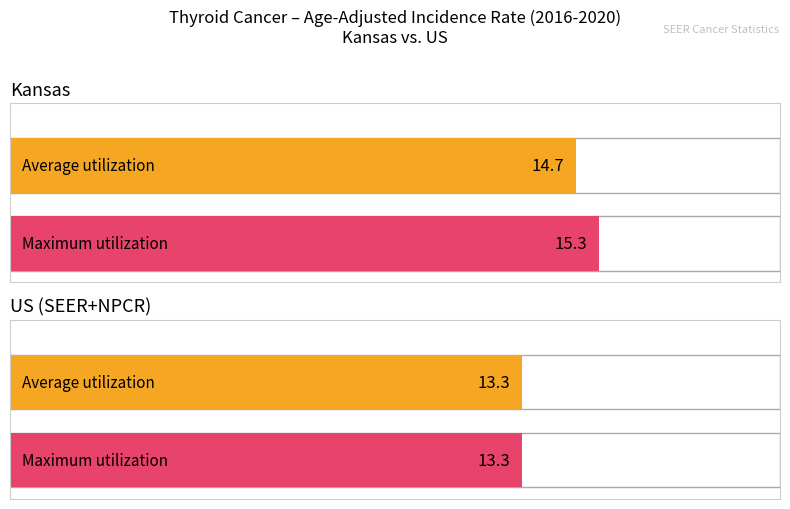

What is the difference between the Maximum utilization values at US (SEER+NPCR) and Kansas?

2.0